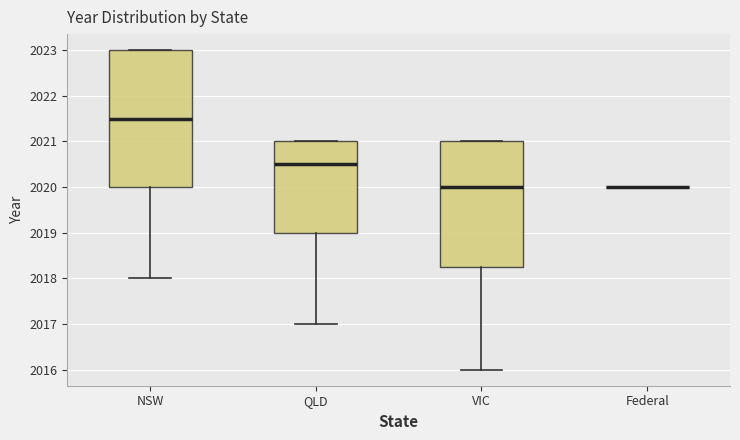

Where does the lower whisker of the box for VIC end on the y-axis? The values are not printed on the chart, so give them approximately, as read against the axis.

2016.0